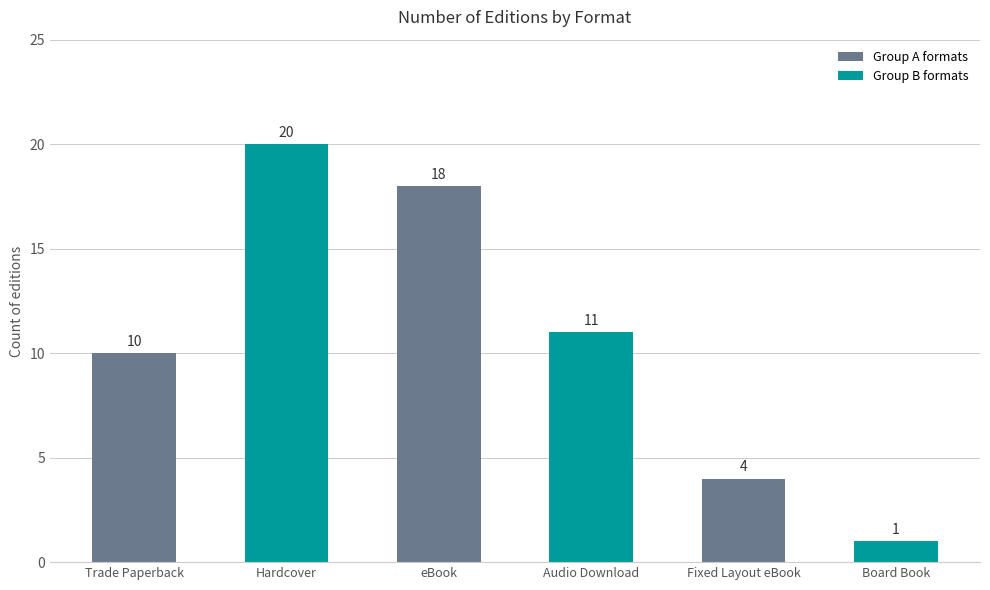

Is it true that Group A formats equals 7 at Fixed Layout eBook?

False